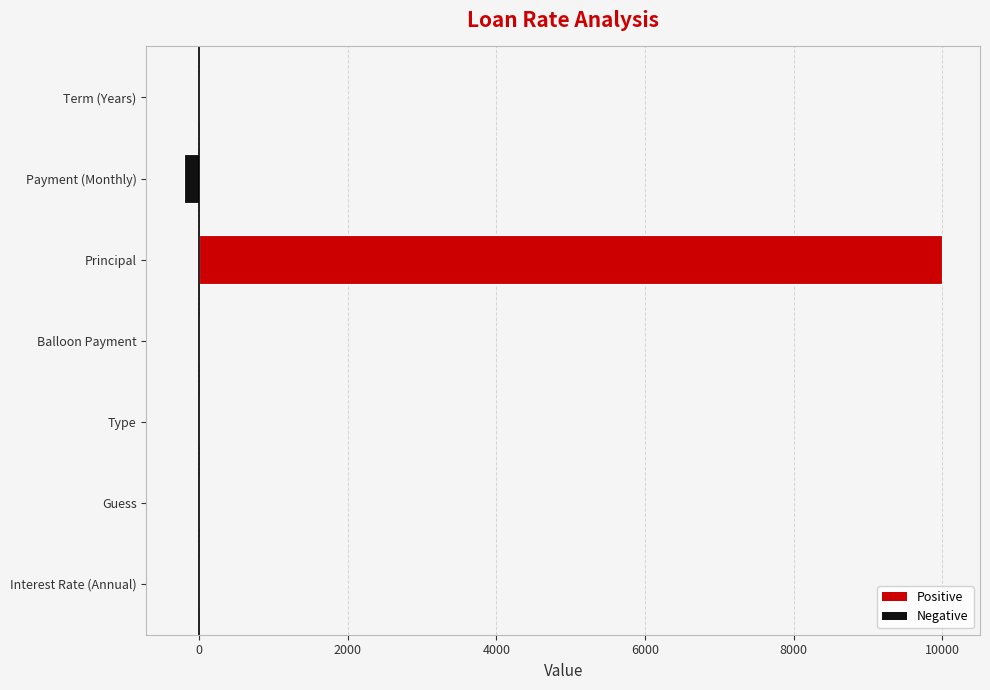

True or false: the data shows 14464.7 at Principal.

False